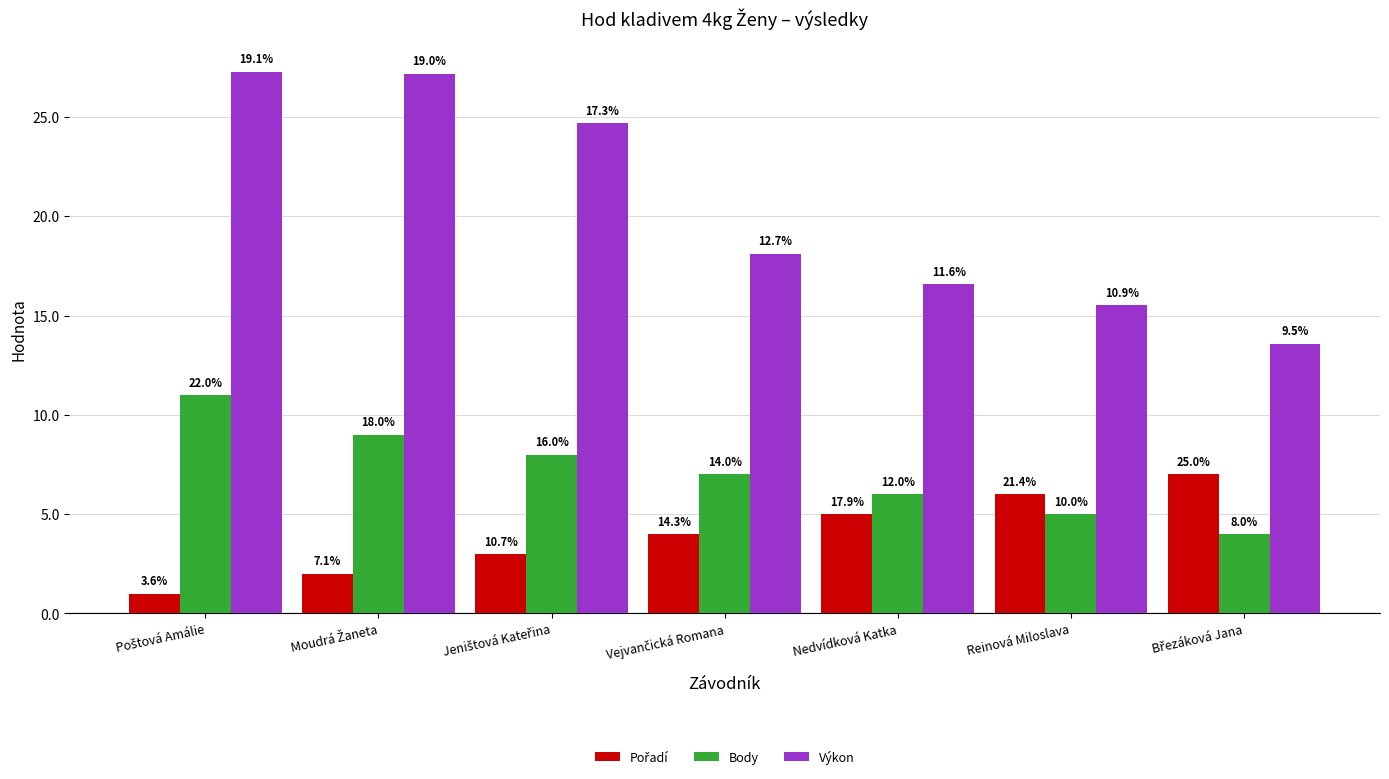

List the labels in order of Výkon value, largest first.

Poštová Amálie, Moudrá Žaneta, Jeništová Kateřina, Vejvančická Romana, Nedvídková Katka, Reinová Miloslava, Březáková Jana